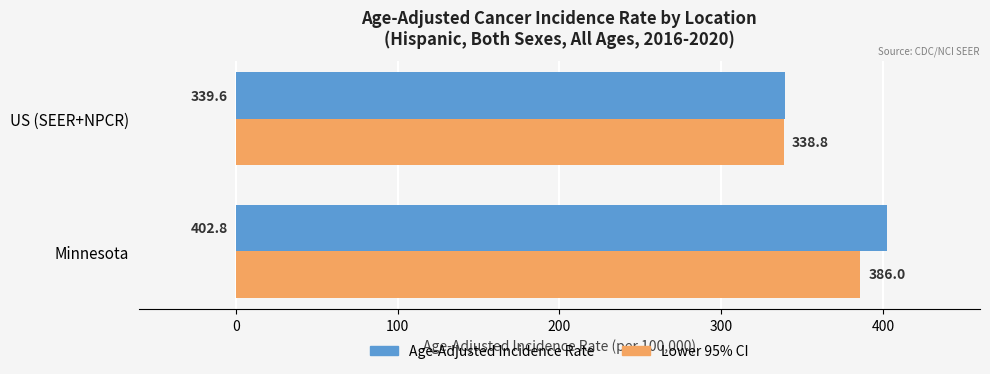

What is the minimum value for Age-Adjusted Incidence Rate?

339.6